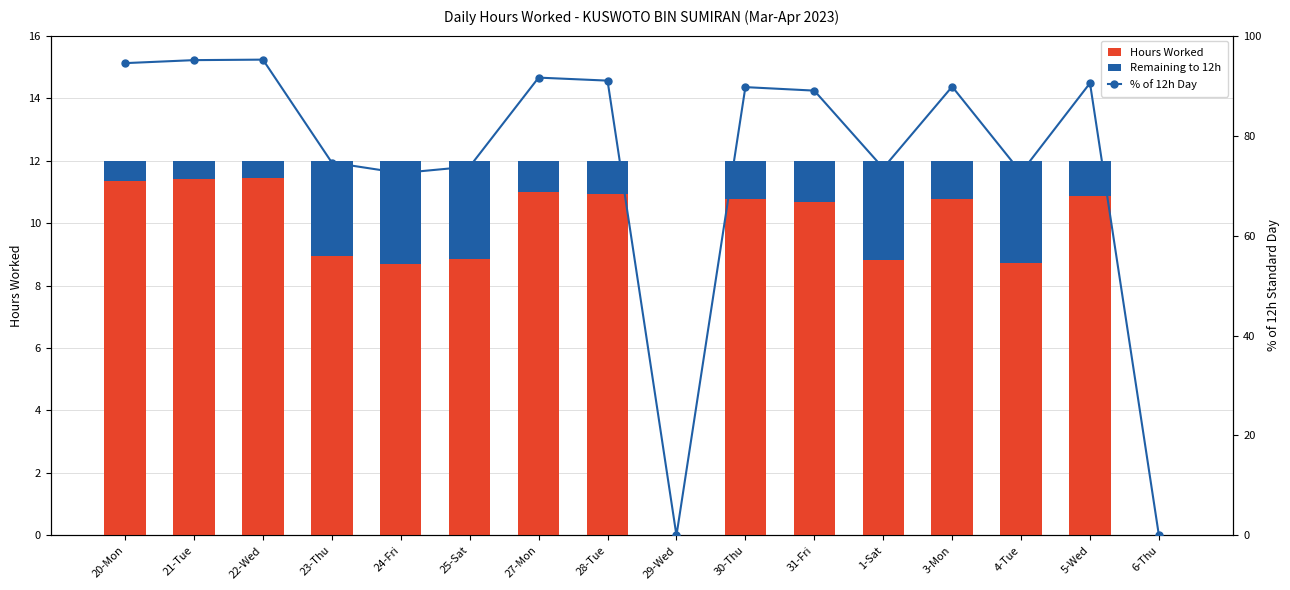

List the series in order of their peak value, highest first.

% of 12h Day, Hours Worked, Remaining to 12h